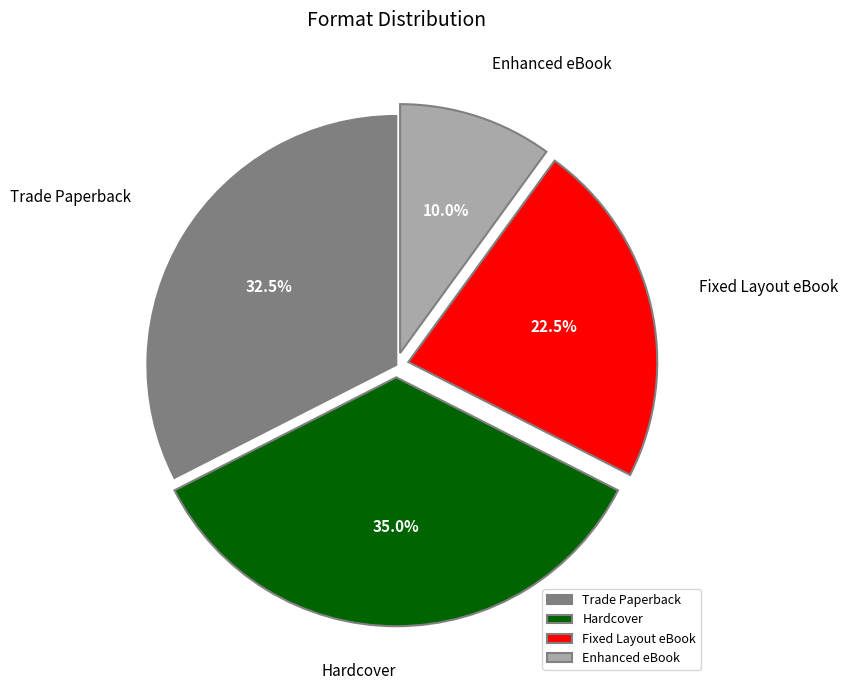

Rank the categories by value from lowest to highest.

Enhanced eBook, Fixed Layout eBook, Trade Paperback, Hardcover